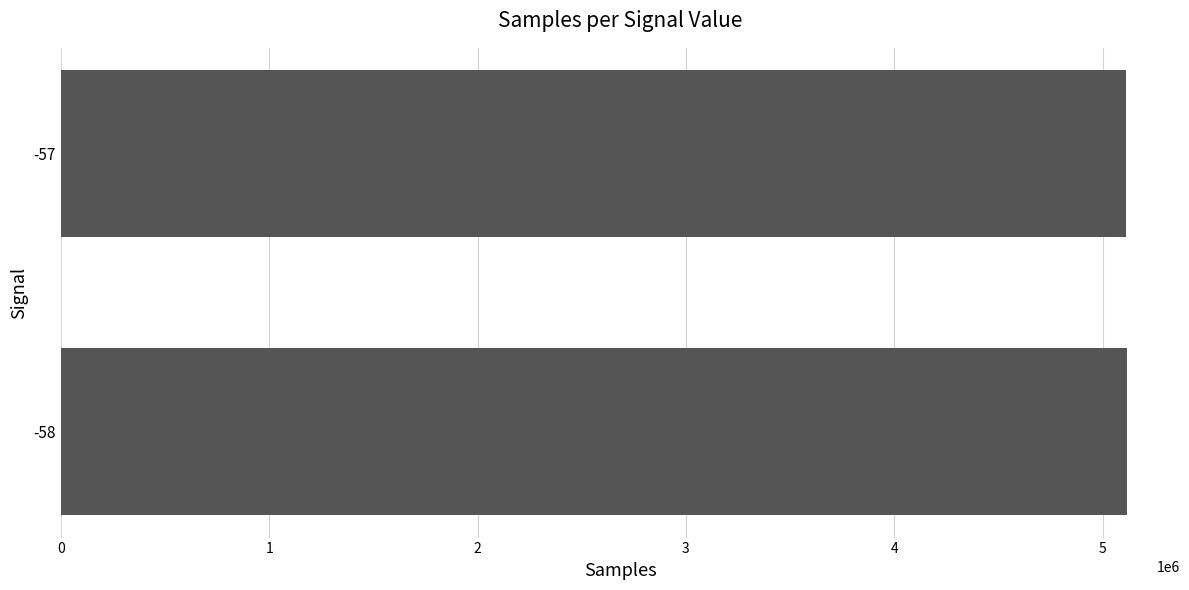

The value at -57 is 5114324.7. True or false?

True